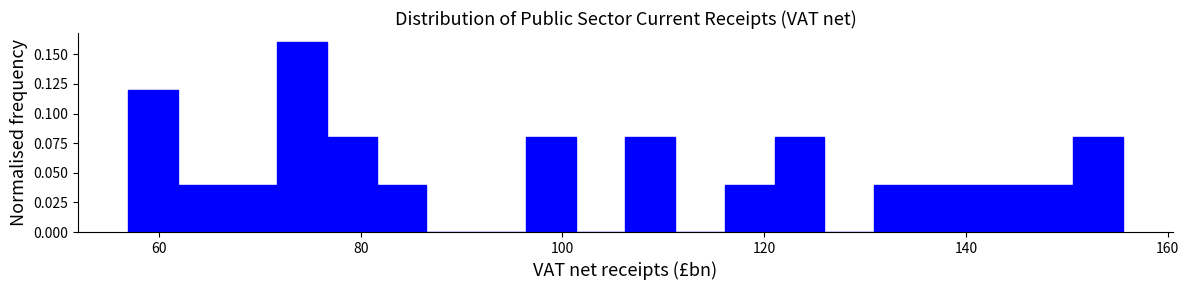

Read against the x-axis, roughly where is the centre of the tallest bar?

74